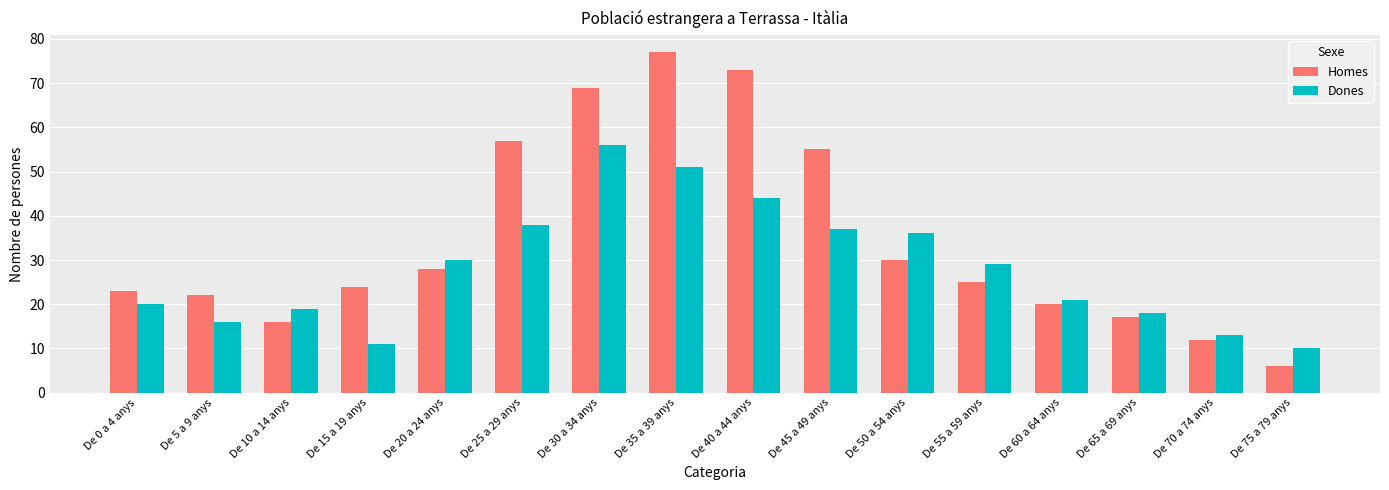

Reading left to right, what are all the values shown in this chart?

Homes: De 0 a 4 anys=23	De 5 a 9 anys=22	De 10 a 14 anys=16	De 15 a 19 anys=24	De 20 a 24 anys=28	De 25 a 29 anys=57	De 30 a 34 anys=69	De 35 a 39 anys=77	De 40 a 44 anys=73	De 45 a 49 anys=55	De 50 a 54 anys=30	De 55 a 59 anys=25	De 60 a 64 anys=20	De 65 a 69 anys=17	De 70 a 74 anys=12	De 75 a 79 anys=6
Dones: De 0 a 4 anys=20	De 5 a 9 anys=16	De 10 a 14 anys=19	De 15 a 19 anys=11	De 20 a 24 anys=30	De 25 a 29 anys=38	De 30 a 34 anys=56	De 35 a 39 anys=51	De 40 a 44 anys=44	De 45 a 49 anys=37	De 50 a 54 anys=36	De 55 a 59 anys=29	De 60 a 64 anys=21	De 65 a 69 anys=18	De 70 a 74 anys=13	De 75 a 79 anys=10